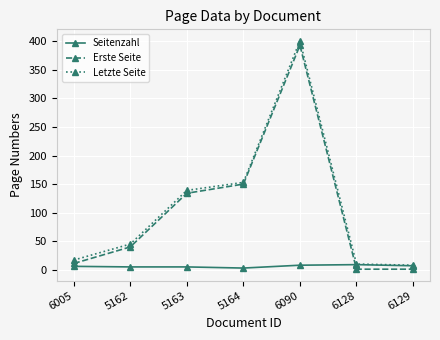

True or false: Letzte Seite has more than 2 interior local peaks.

False